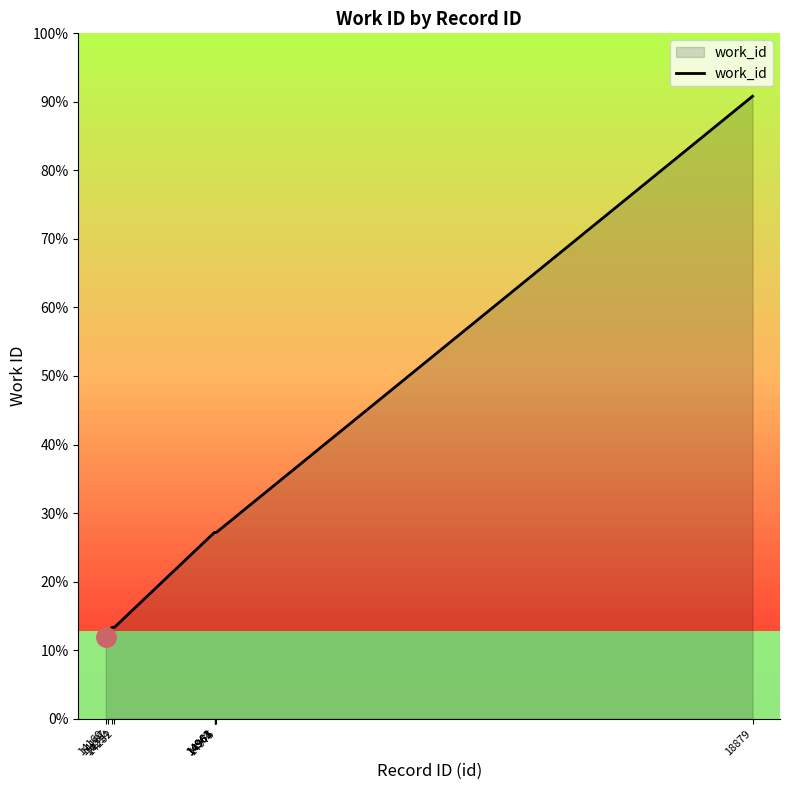

What is the sum of the values at 18879 and 14961?

12596